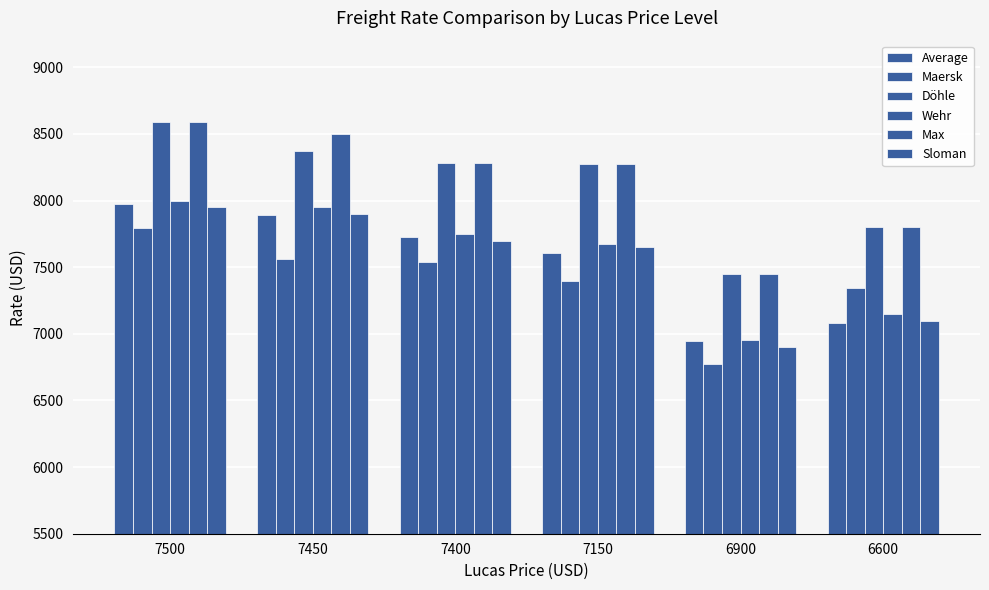

Where is Wehr nearest to the value 7475?

7150